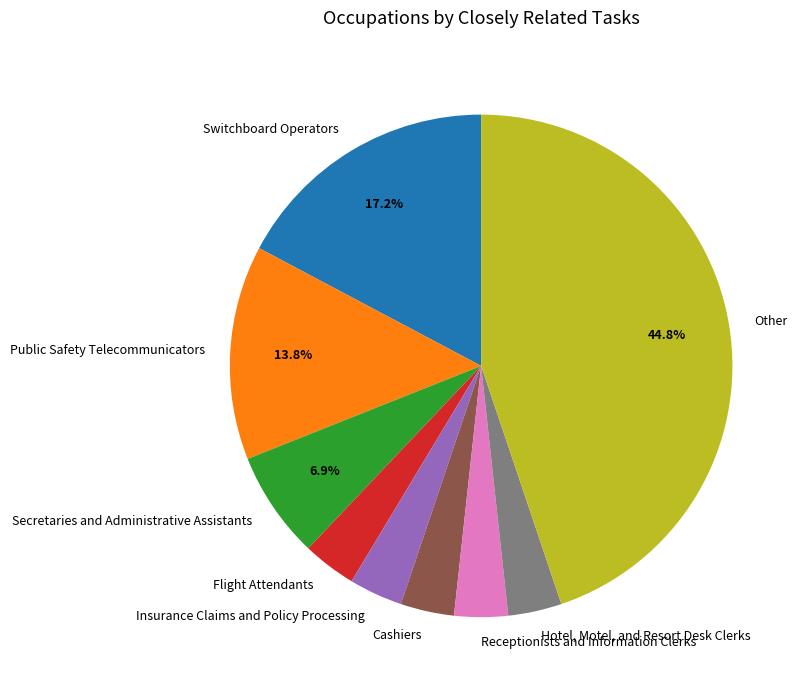

Count the number of slices in the pie.

9